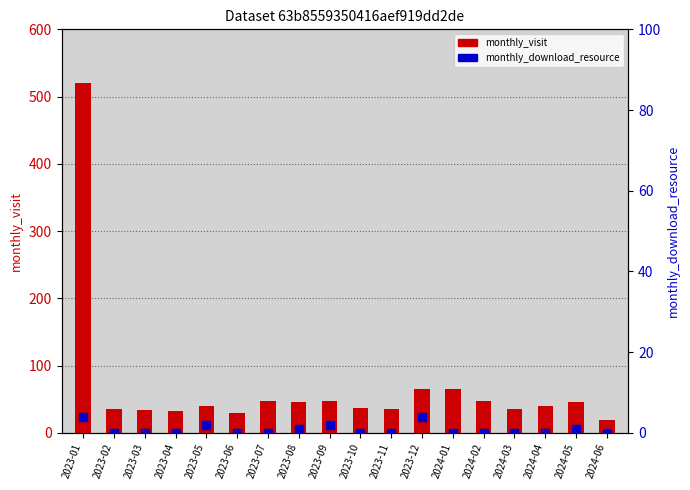

What are all the series names shown in the legend?

monthly_visit, monthly_download_resource